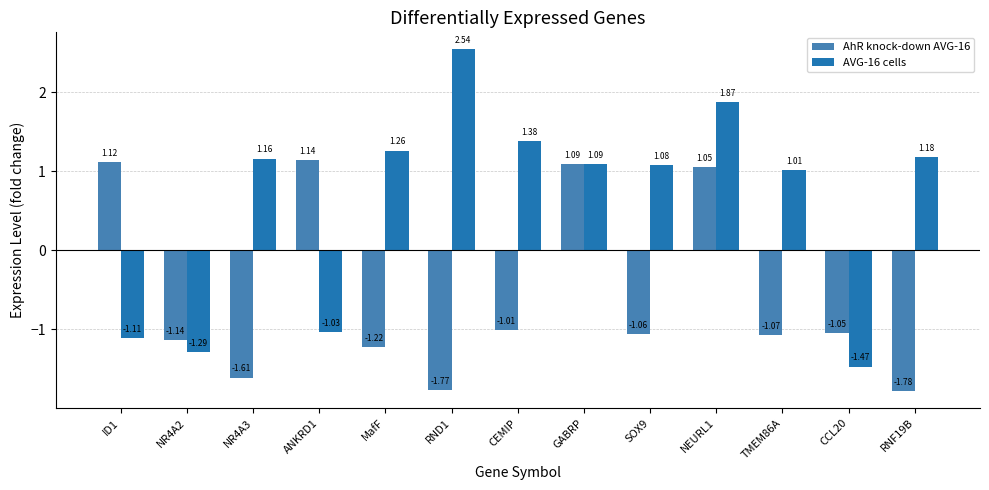

What is the difference between the maximum and minimum values in the AVG-16 cells series?

4.0